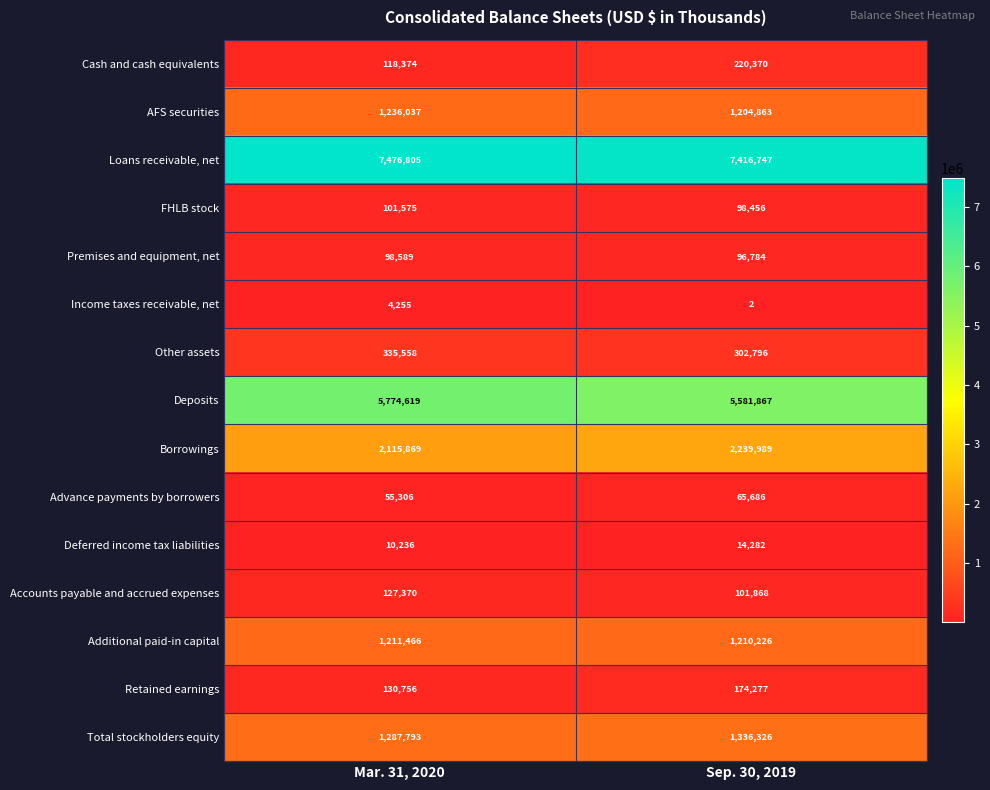

What is the total value across all series at Mar. 31, 2020?

20084608